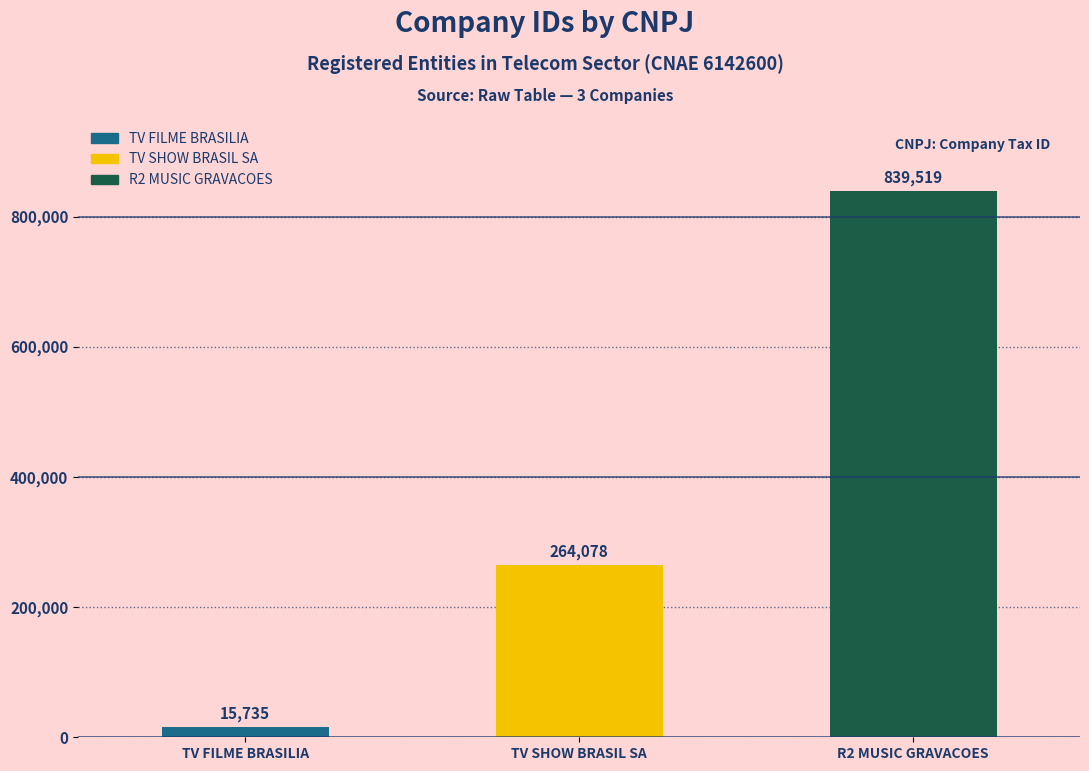

At which category does the chart reach its minimum across all series?

TV FILME BRASILIA